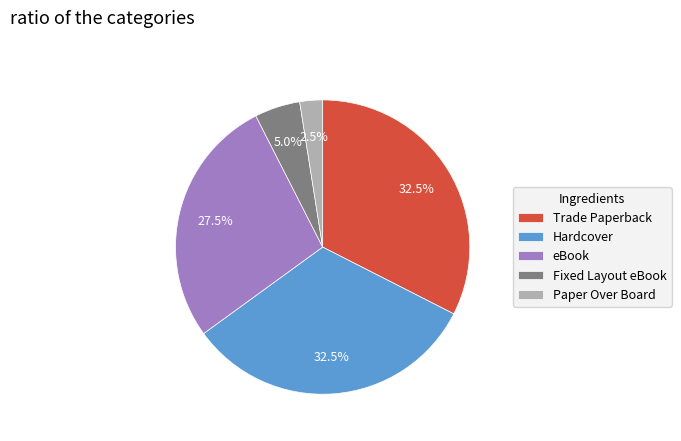

Combined, do Paper Over Board and eBook account for over 50%?

No